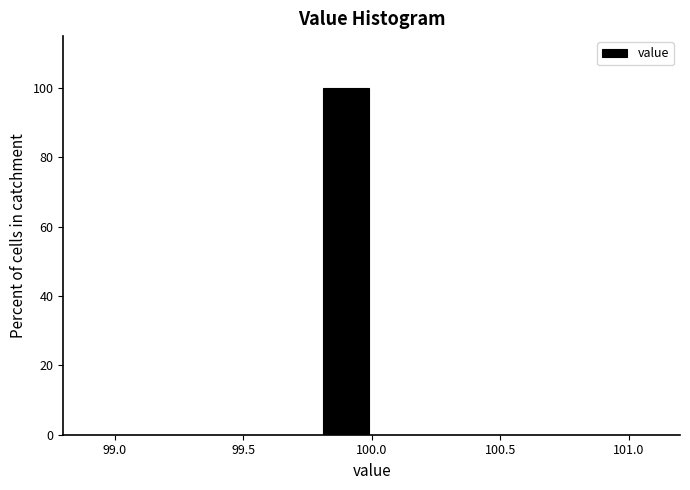

Reading left to right, list every bar in this chart as the range it spans on the x-axis followed by its height. The values are not printed on the chart, so give them approximately, as read against the axis.

99.0 to 99.2: 0
99.2 to 99.4: 0
99.4 to 99.6: 0
99.6 to 99.8: 0
99.8 to 100.0: 100
100.0 to 100.2: 0
100.2 to 100.4: 0
100.4 to 100.6: 0
100.6 to 100.8: 0
100.8 to 101.0: 0